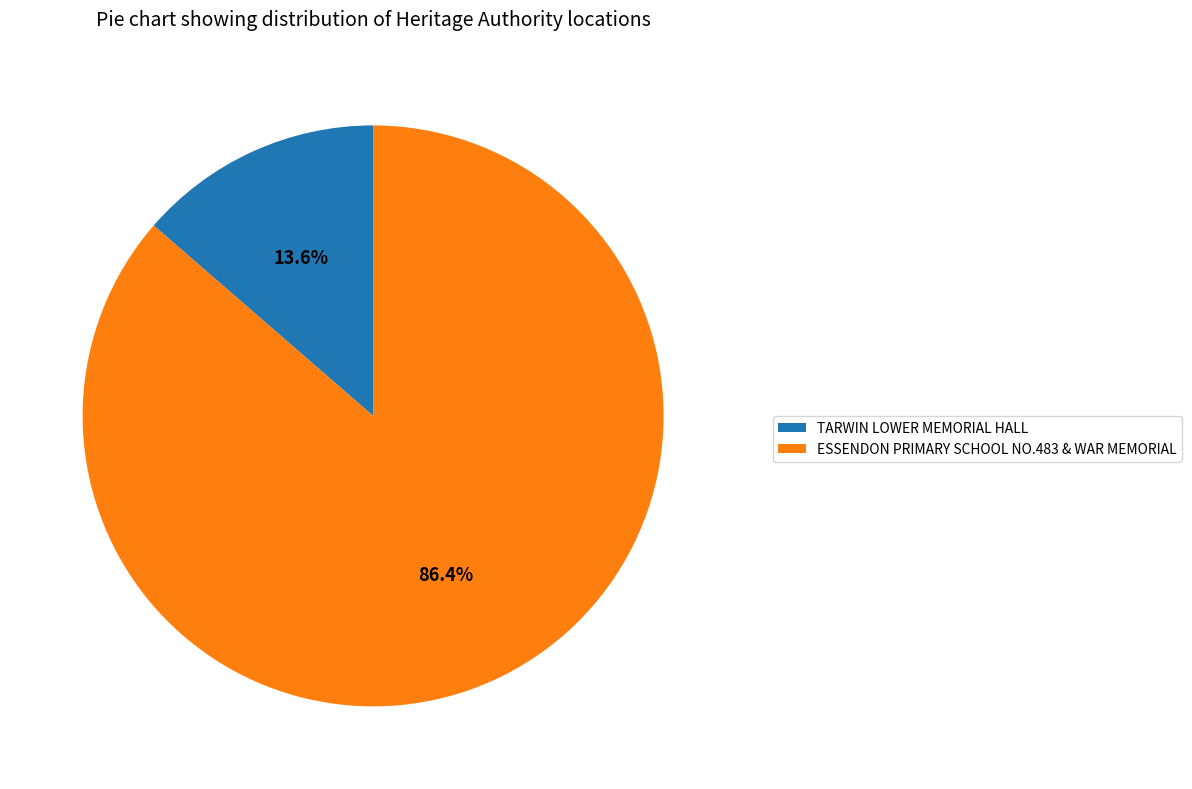

To the nearest percent, what portion does TARWIN LOWER MEMORIAL HALL represent?

14%